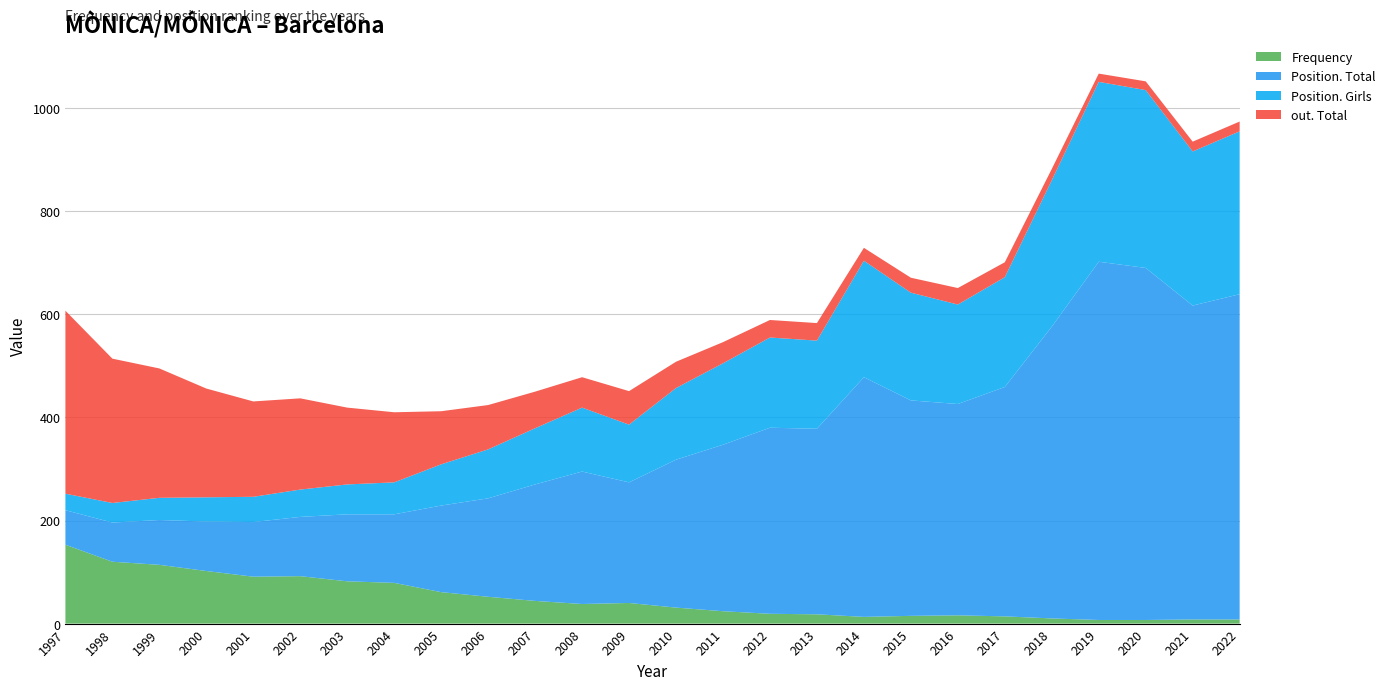

Reading left to right, extract all data points from this chart.

Frequency: 153	120	114	102	91	92	82	79	61	52	44	38	40	31	24	19	18	13	15	16	14	10	7	7	8	8
Position. Total: 67	76	87	96	106	115	130	133	168	191	226	257	234	287	323	361	360	465	418	410	445	566	695	683	609	631
Position. Girls: 32	38	43	47	49	53	58	62	80	95	109	124	112	139	158	175	171	226	209	193	213	284	349	345	299	316
out. Total: 355	280	251	211	185	177	149	136	103	86	71	59	65	51	41	34	34	25	29	32	29	22	16	17	19	19